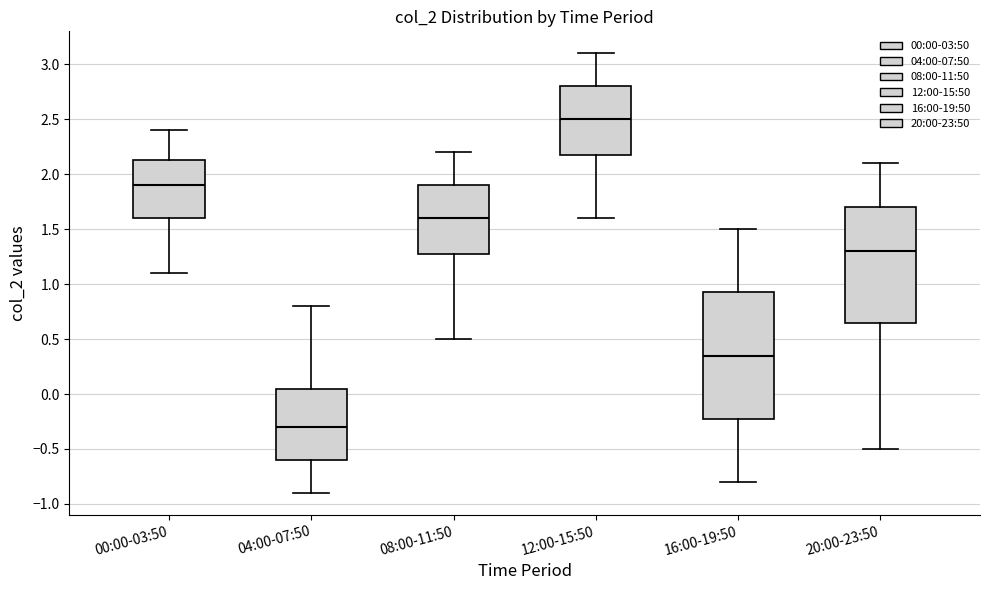

Where does the lower whisker of the box for 12:00-15:50 end on the y-axis? The values are not printed on the chart, so give them approximately, as read against the axis.

1.60